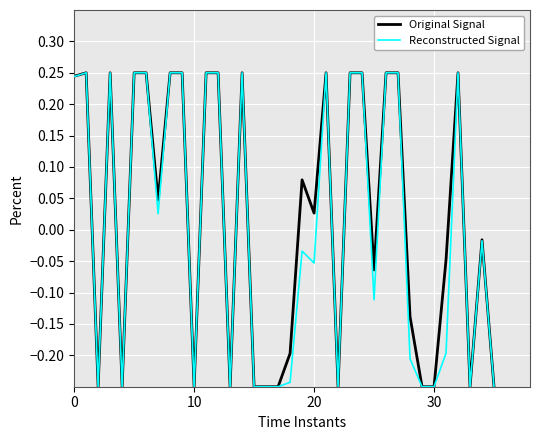

Is this an area chart (filled region under the line)?

No